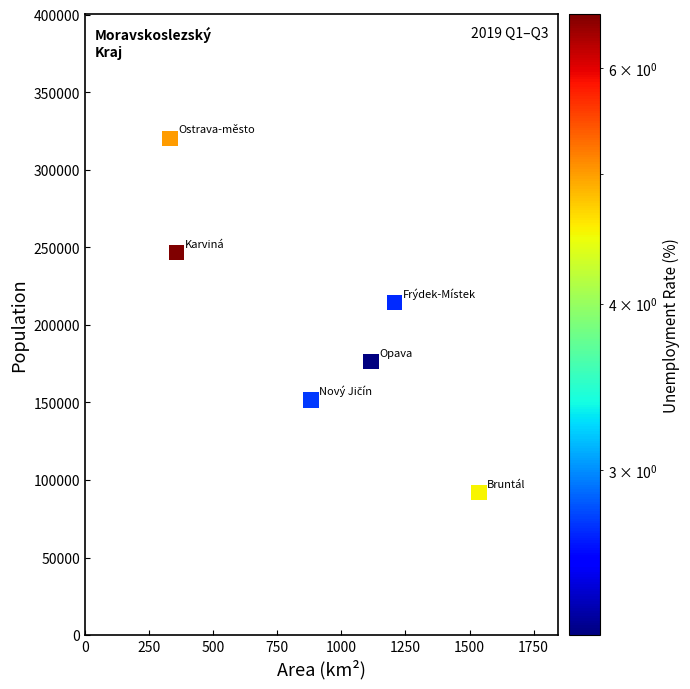

What is the average Y value?

200204